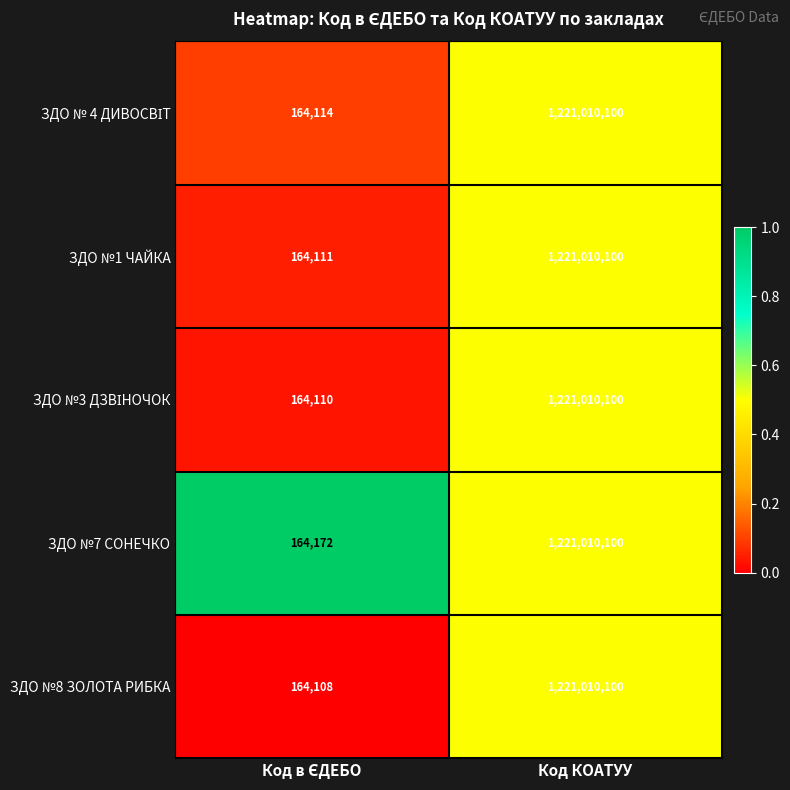

Which series has the largest total across all categories?

ЗДО №7 СОНЕЧКО